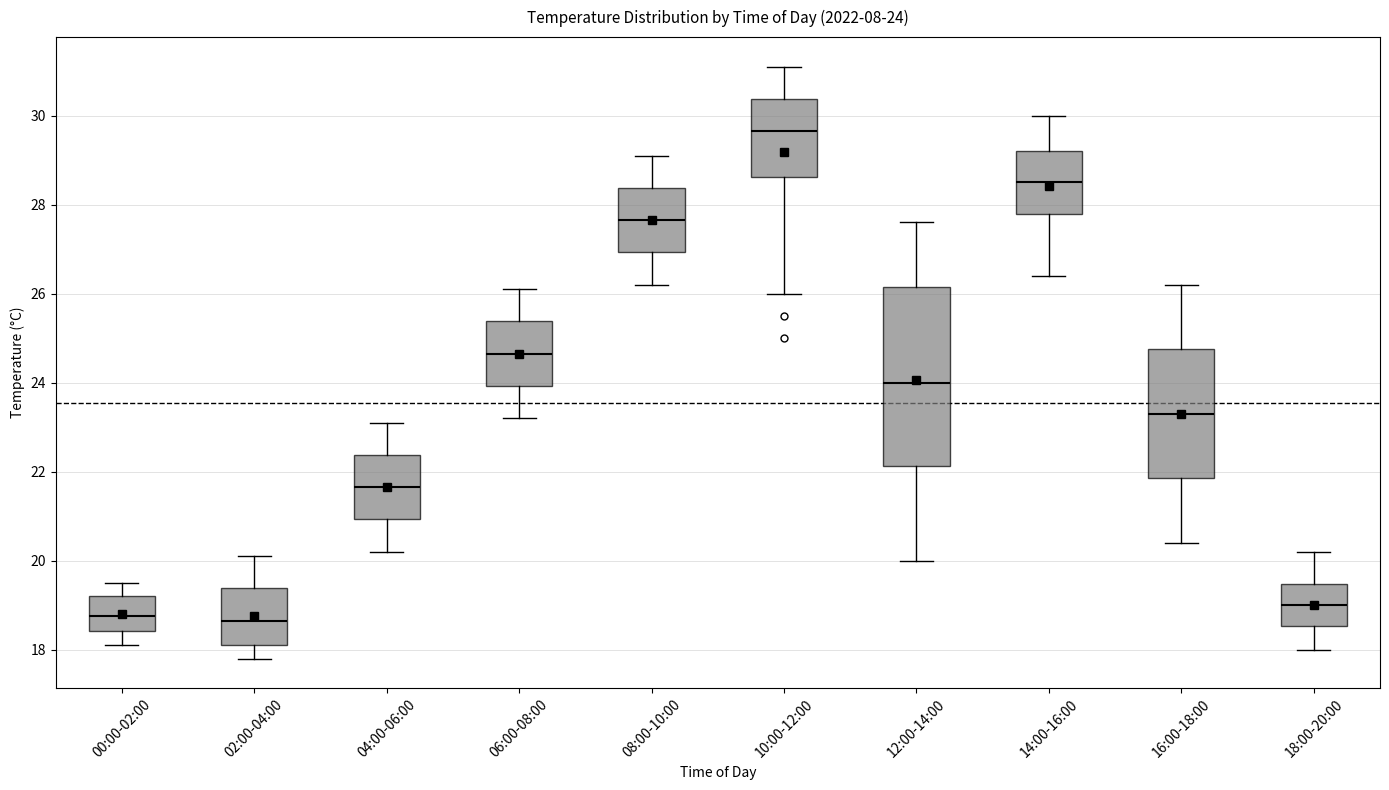

Comparing the boxes themselves (not the whiskers), which one is the tallest?

12:00-14:00